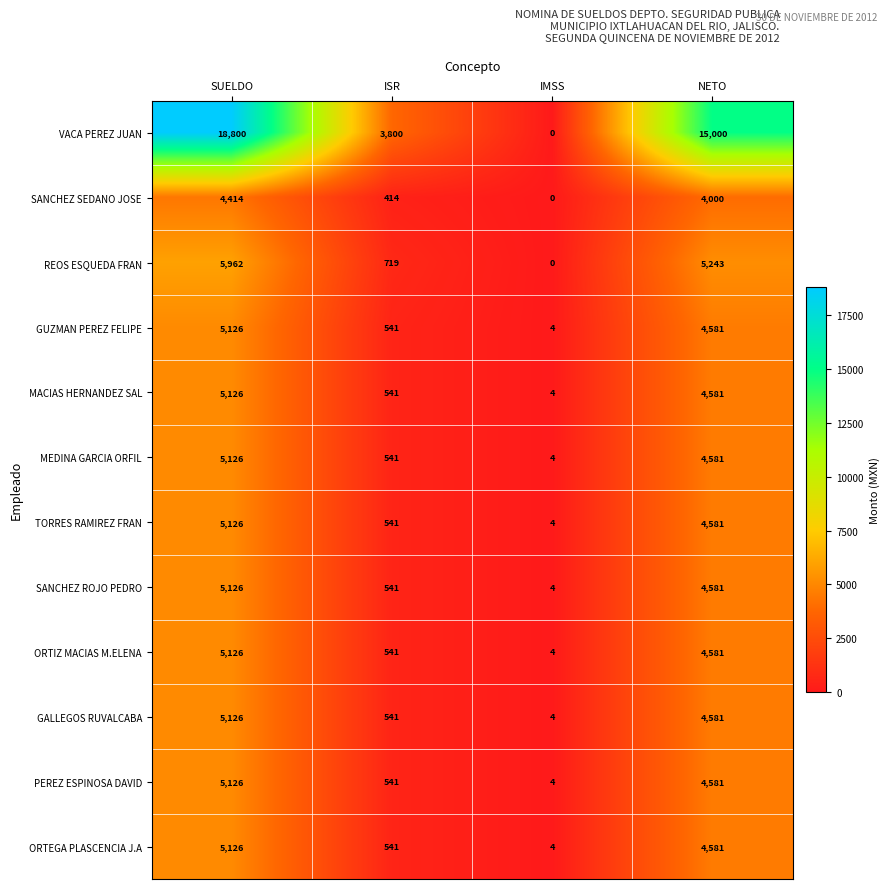

At how many categories does at least one series exceed 3163?

3